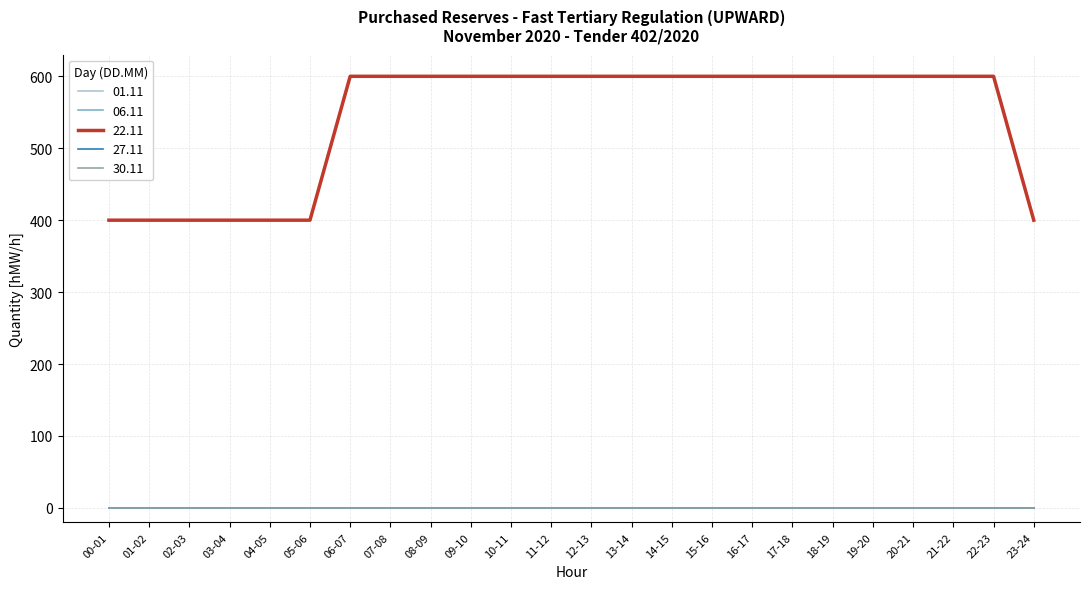

True or false: 30.11 has a value of 0 at 18-19.

True